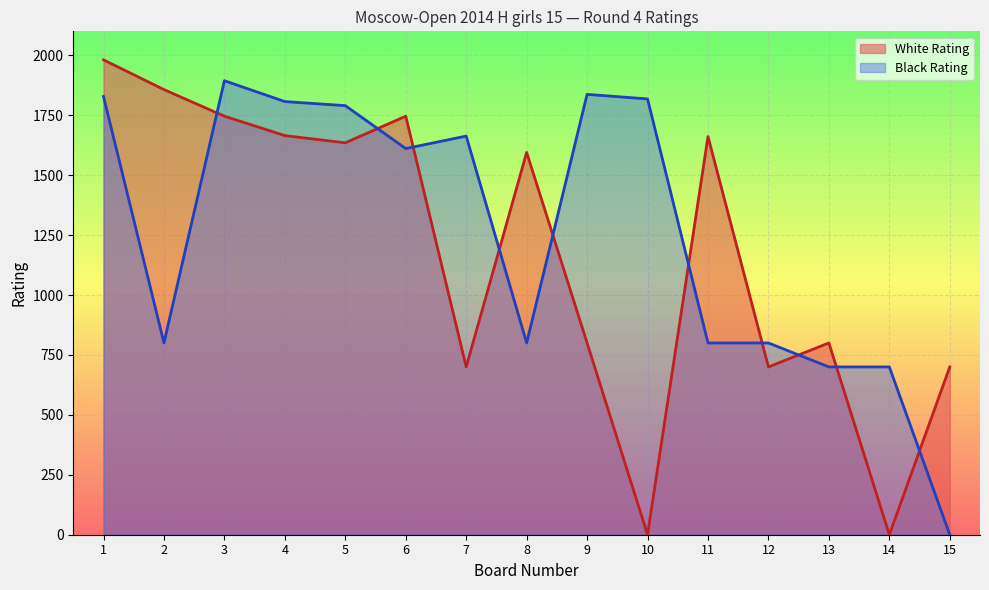

At which category is the sum across all series the highest?

1